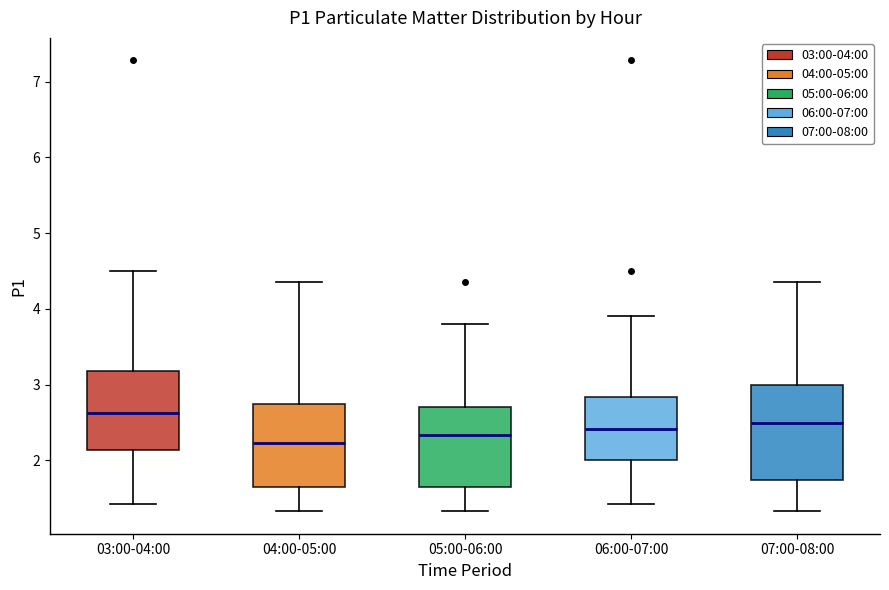

Reading left to right, transcribe this box plot: for each box, give where its median line is, the range the box spans, and where its two whiskers end, as read against the y-axis. The values are not printed on the chart, so give them approximately, as read against the axis.

03:00-04:00: median 2.6, box 2.1 to 3.2, whiskers 1.4 to 4.5
04:00-05:00: median 2.2, box 1.7 to 2.7, whiskers 1.3 to 4.4
05:00-06:00: median 2.3, box 1.7 to 2.7, whiskers 1.3 to 3.8
06:00-07:00: median 2.4, box 2.0 to 2.8, whiskers 1.4 to 3.9
07:00-08:00: median 2.5, box 1.7 to 3.0, whiskers 1.3 to 4.4